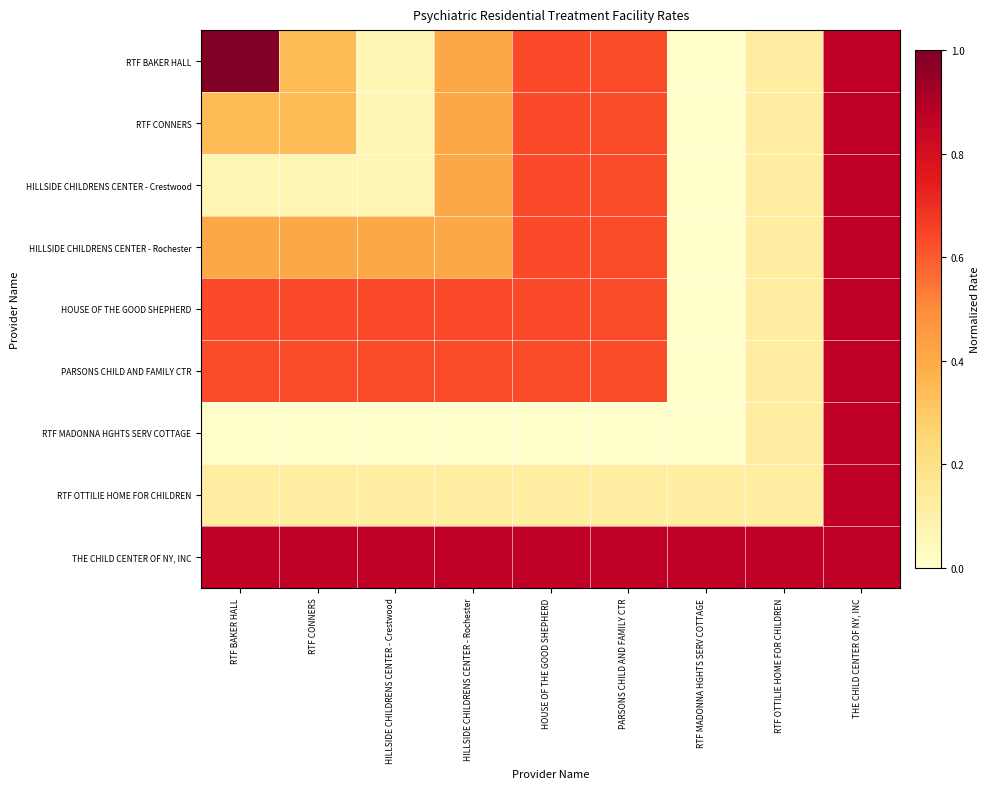

Reading left to right, what are all the values shown in this chart?

RTF BAKER HALL: RTF BAKER HALL=1.0	RTF CONNERS=0.3	HILLSIDE CHILDRENS CENTER - Crestwood=0.1	HILLSIDE CHILDRENS CENTER - Rochester=0.4	HOUSE OF THE GOOD SHEPHERD=0.6	PARSONS CHILD AND FAMILY CTR=0.6	RTF MADONNA HGHTS SERV COTTAGE=0.0	RTF OTTILIE HOME FOR CHILDREN=0.1	THE CHILD CENTER OF NY, INC=0.9
RTF CONNERS: RTF BAKER HALL=0.3	RTF CONNERS=0.3	HILLSIDE CHILDRENS CENTER - Crestwood=0.1	HILLSIDE CHILDRENS CENTER - Rochester=0.4	HOUSE OF THE GOOD SHEPHERD=0.6	PARSONS CHILD AND FAMILY CTR=0.6	RTF MADONNA HGHTS SERV COTTAGE=0.0	RTF OTTILIE HOME FOR CHILDREN=0.1	THE CHILD CENTER OF NY, INC=0.9
HILLSIDE CHILDRENS CENTER - Crestwood: RTF BAKER HALL=0.1	RTF CONNERS=0.1	HILLSIDE CHILDRENS CENTER - Crestwood=0.1	HILLSIDE CHILDRENS CENTER - Rochester=0.4	HOUSE OF THE GOOD SHEPHERD=0.6	PARSONS CHILD AND FAMILY CTR=0.6	RTF MADONNA HGHTS SERV COTTAGE=0.0	RTF OTTILIE HOME FOR CHILDREN=0.1	THE CHILD CENTER OF NY, INC=0.9
HILLSIDE CHILDRENS CENTER - Rochester: RTF BAKER HALL=0.4	RTF CONNERS=0.4	HILLSIDE CHILDRENS CENTER - Crestwood=0.4	HILLSIDE CHILDRENS CENTER - Rochester=0.4	HOUSE OF THE GOOD SHEPHERD=0.6	PARSONS CHILD AND FAMILY CTR=0.6	RTF MADONNA HGHTS SERV COTTAGE=0.0	RTF OTTILIE HOME FOR CHILDREN=0.1	THE CHILD CENTER OF NY, INC=0.9
HOUSE OF THE GOOD SHEPHERD: RTF BAKER HALL=0.6	RTF CONNERS=0.6	HILLSIDE CHILDRENS CENTER - Crestwood=0.6	HILLSIDE CHILDRENS CENTER - Rochester=0.6	HOUSE OF THE GOOD SHEPHERD=0.6	PARSONS CHILD AND FAMILY CTR=0.6	RTF MADONNA HGHTS SERV COTTAGE=0.0	RTF OTTILIE HOME FOR CHILDREN=0.1	THE CHILD CENTER OF NY, INC=0.9
PARSONS CHILD AND FAMILY CTR: RTF BAKER HALL=0.6	RTF CONNERS=0.6	HILLSIDE CHILDRENS CENTER - Crestwood=0.6	HILLSIDE CHILDRENS CENTER - Rochester=0.6	HOUSE OF THE GOOD SHEPHERD=0.6	PARSONS CHILD AND FAMILY CTR=0.6	RTF MADONNA HGHTS SERV COTTAGE=0.0	RTF OTTILIE HOME FOR CHILDREN=0.1	THE CHILD CENTER OF NY, INC=0.9
RTF MADONNA HGHTS SERV COTTAGE: RTF BAKER HALL=0.0	RTF CONNERS=0.0	HILLSIDE CHILDRENS CENTER - Crestwood=0.0	HILLSIDE CHILDRENS CENTER - Rochester=0.0	HOUSE OF THE GOOD SHEPHERD=0.0	PARSONS CHILD AND FAMILY CTR=0.0	RTF MADONNA HGHTS SERV COTTAGE=0.0	RTF OTTILIE HOME FOR CHILDREN=0.1	THE CHILD CENTER OF NY, INC=0.9
RTF OTTILIE HOME FOR CHILDREN: RTF BAKER HALL=0.1	RTF CONNERS=0.1	HILLSIDE CHILDRENS CENTER - Crestwood=0.1	HILLSIDE CHILDRENS CENTER - Rochester=0.1	HOUSE OF THE GOOD SHEPHERD=0.1	PARSONS CHILD AND FAMILY CTR=0.1	RTF MADONNA HGHTS SERV COTTAGE=0.1	RTF OTTILIE HOME FOR CHILDREN=0.1	THE CHILD CENTER OF NY, INC=0.9
THE CHILD CENTER OF NY, INC: RTF BAKER HALL=0.9	RTF CONNERS=0.9	HILLSIDE CHILDRENS CENTER - Crestwood=0.9	HILLSIDE CHILDRENS CENTER - Rochester=0.9	HOUSE OF THE GOOD SHEPHERD=0.9	PARSONS CHILD AND FAMILY CTR=0.9	RTF MADONNA HGHTS SERV COTTAGE=0.9	RTF OTTILIE HOME FOR CHILDREN=0.9	THE CHILD CENTER OF NY, INC=0.9